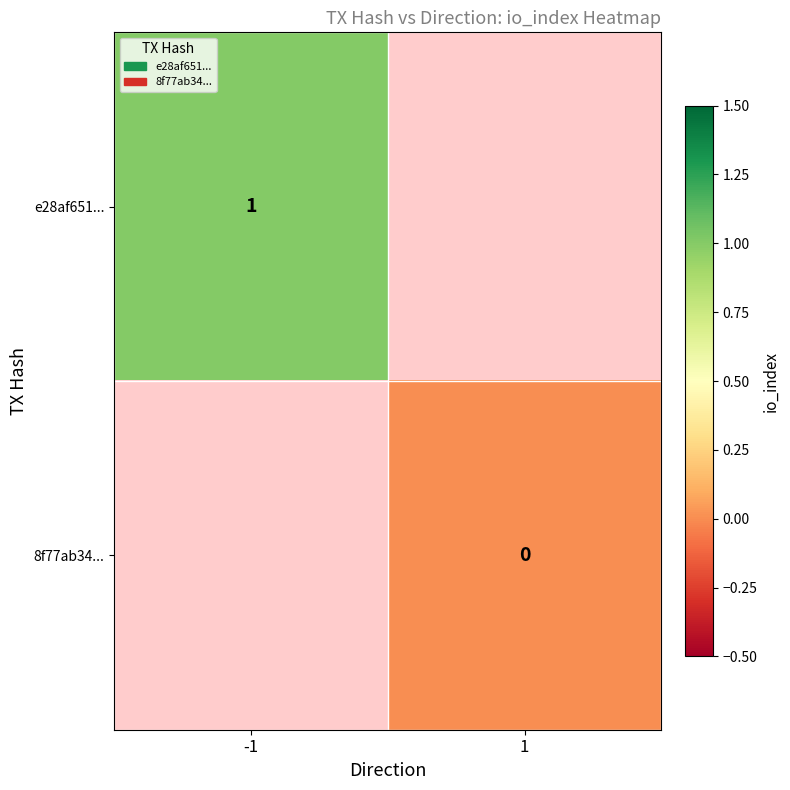

The value of e28af651... at -1 is 1. True or false?

True